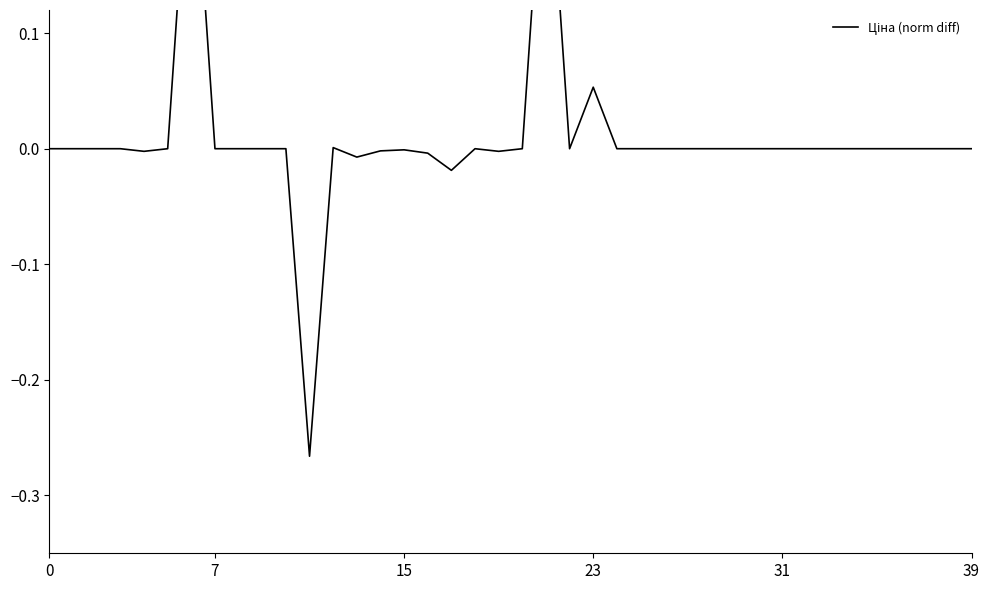

How many points are higher than both their immediate neighbors (excluding endpoints)?

6